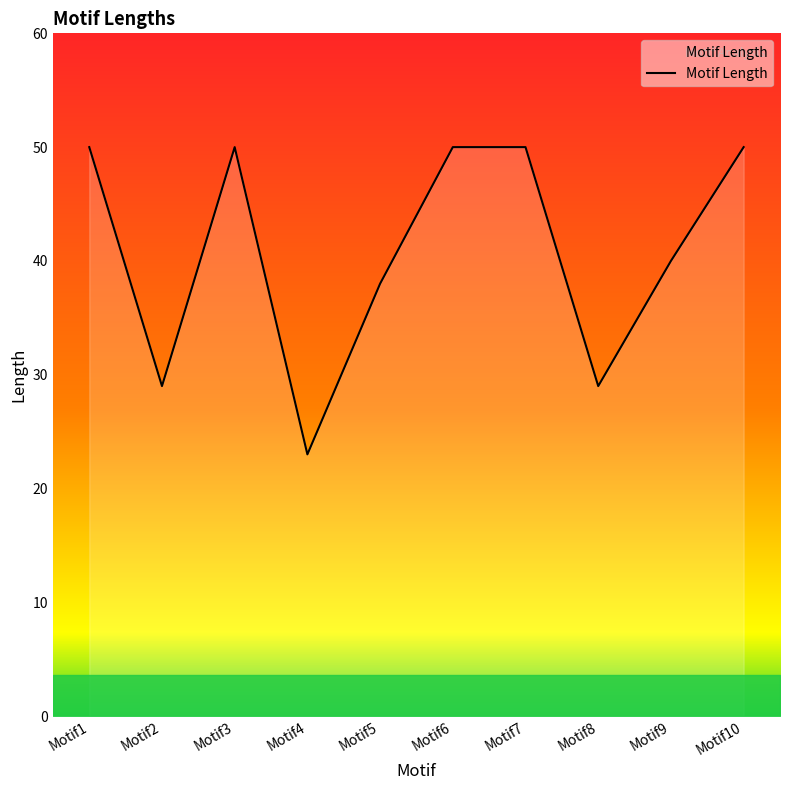

What is the difference between the maximum and minimum values?

27